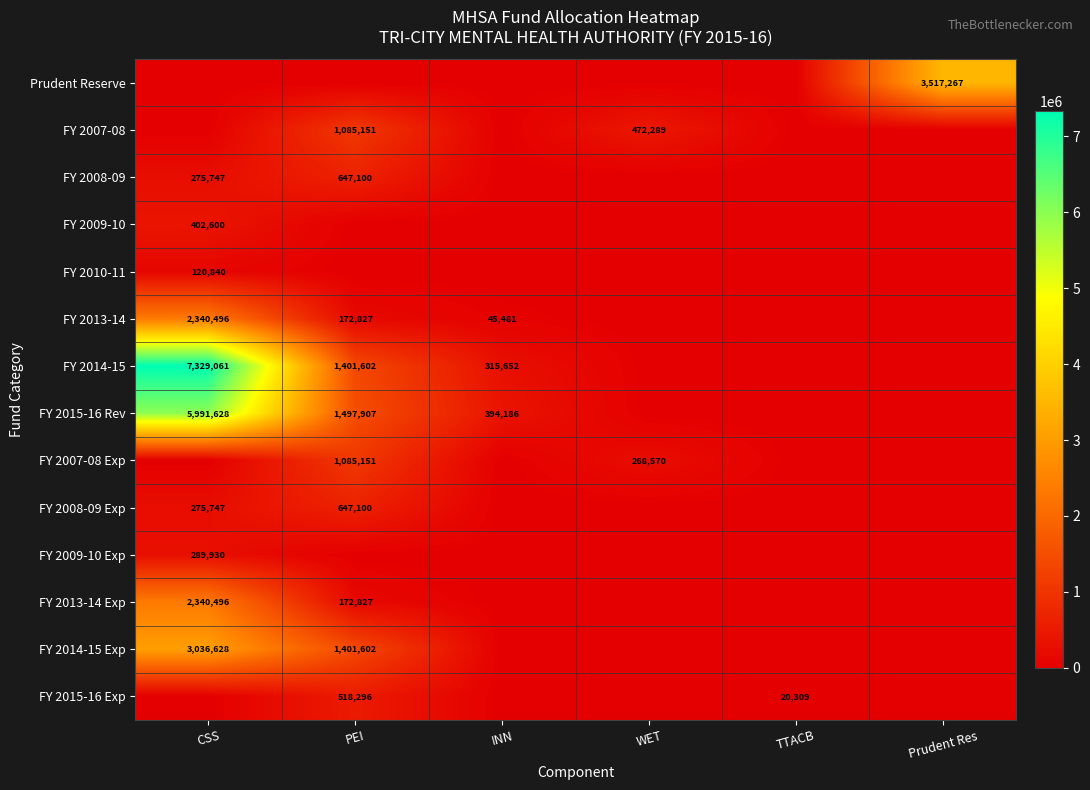

Is it true that FY 2013-14 Exp equals 172827 at PEI?

True